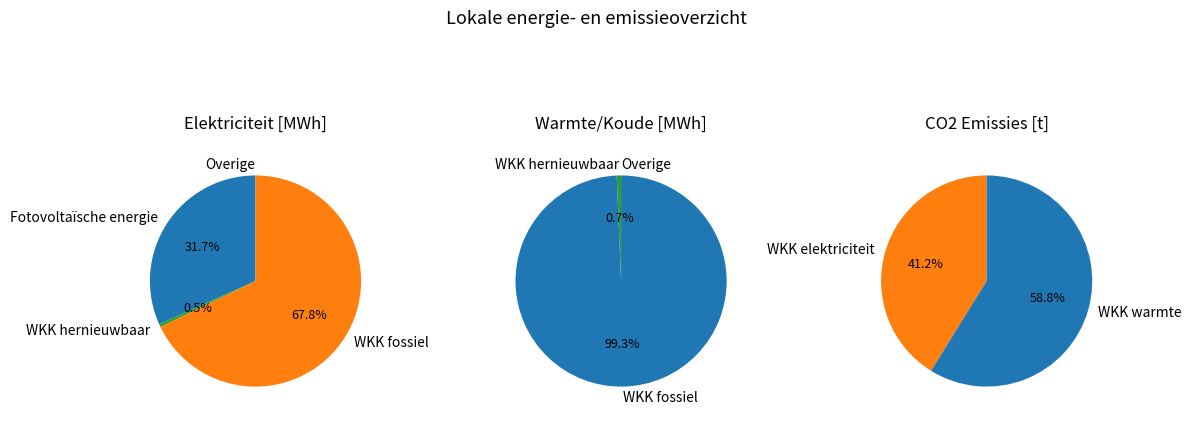

Which category accounts for the majority?

Warmtekrachtkoppeling (warmte)